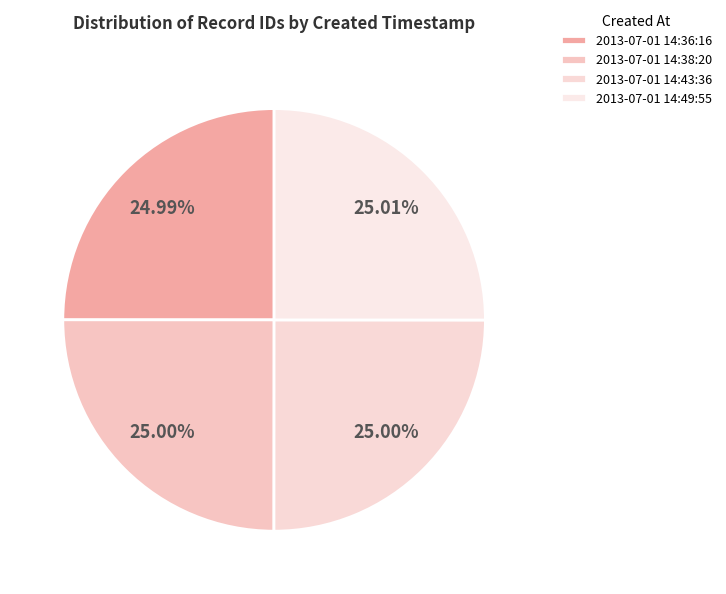

Approximately how many times larger is the value at 2013-07-01 14:43:36 compared to 2013-07-01 14:36:16?

1.0